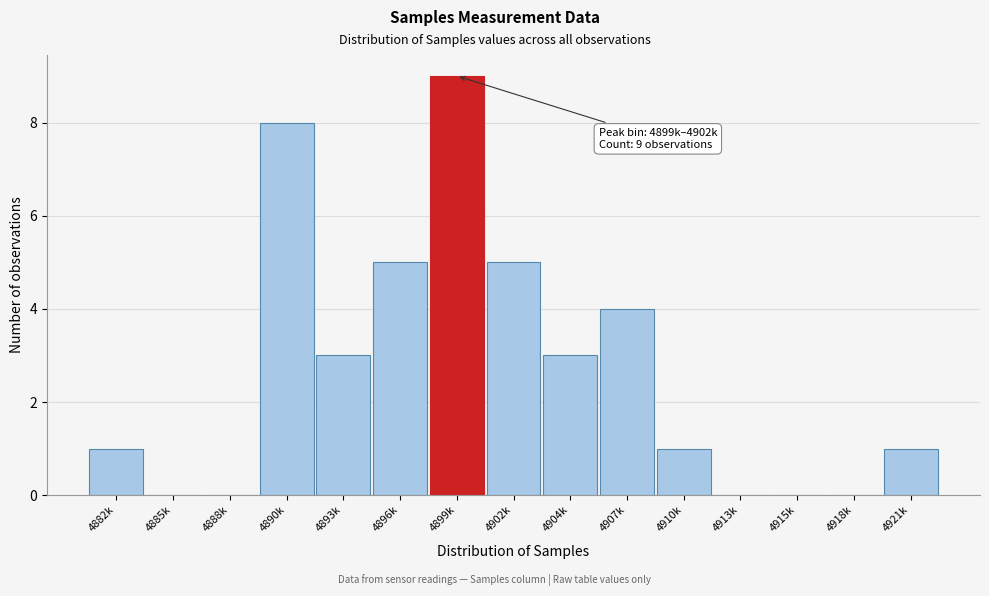

Reading right to left, extract all data points from this chart.

4921k=1	4918k=0	4915k=0	4913k=0	4910k=1	4907k=4	4904k=3	4902k=5	4899k=9	4896k=5	4893k=3	4890k=8	4888k=0	4885k=0	4882k=1